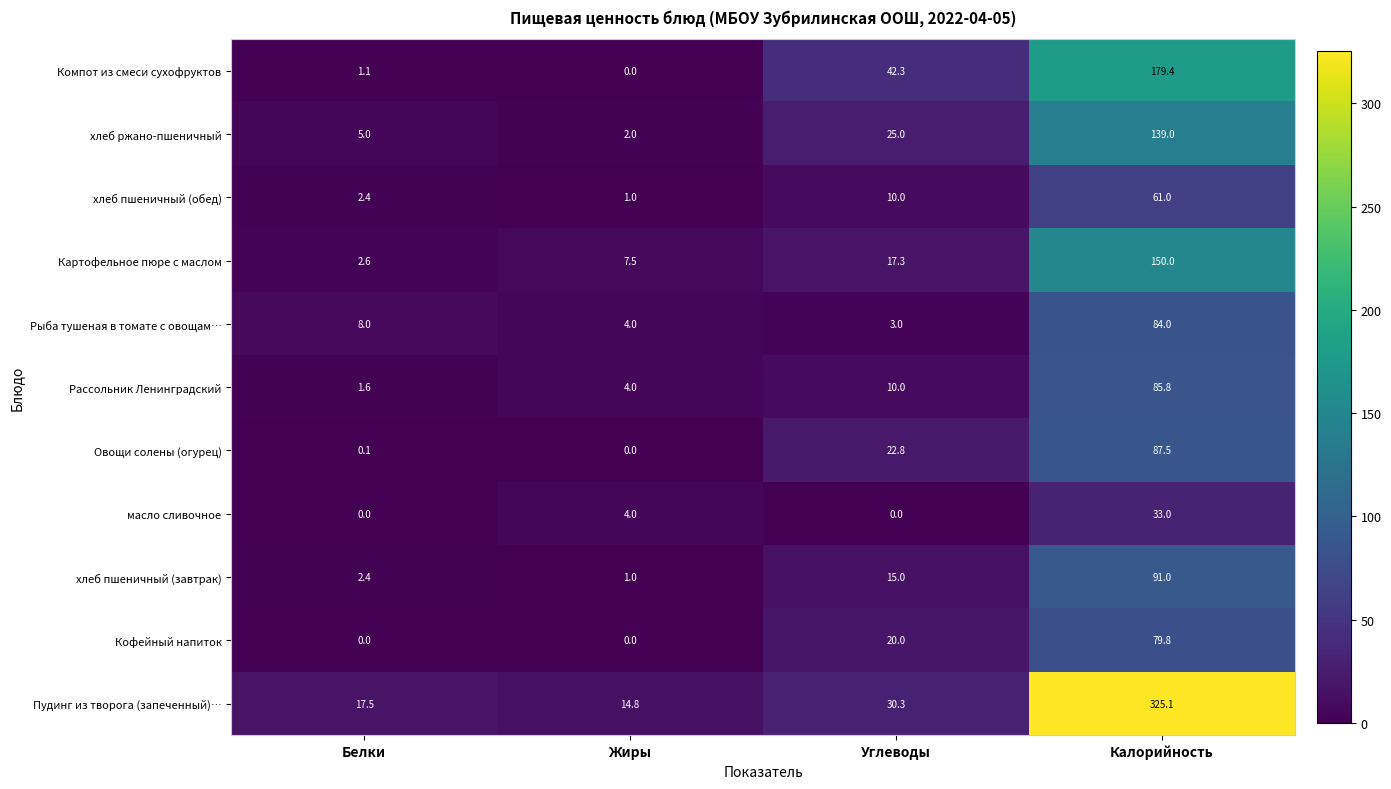

Count the number of categories in the chart.

4